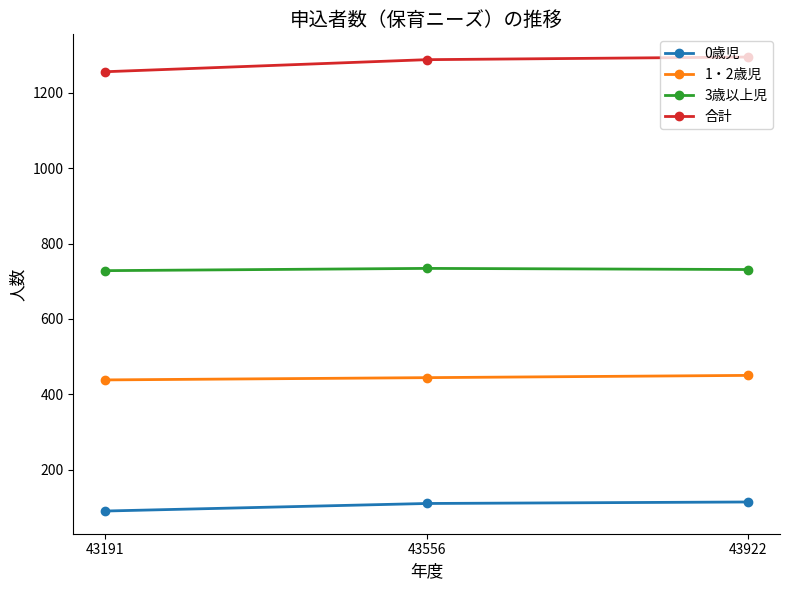

What is the average value of the 合計 series?

1280